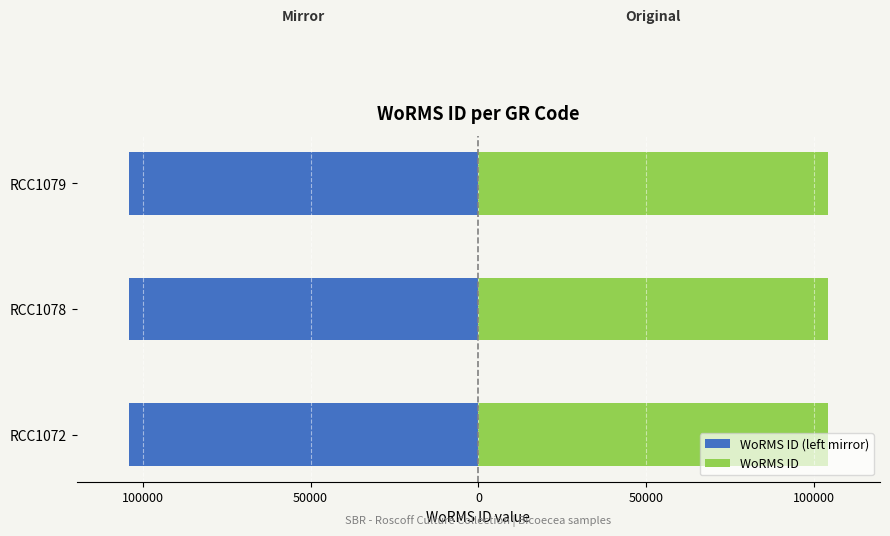

How many values in the WoRMS ID (left mirror) series are below -103991?

1